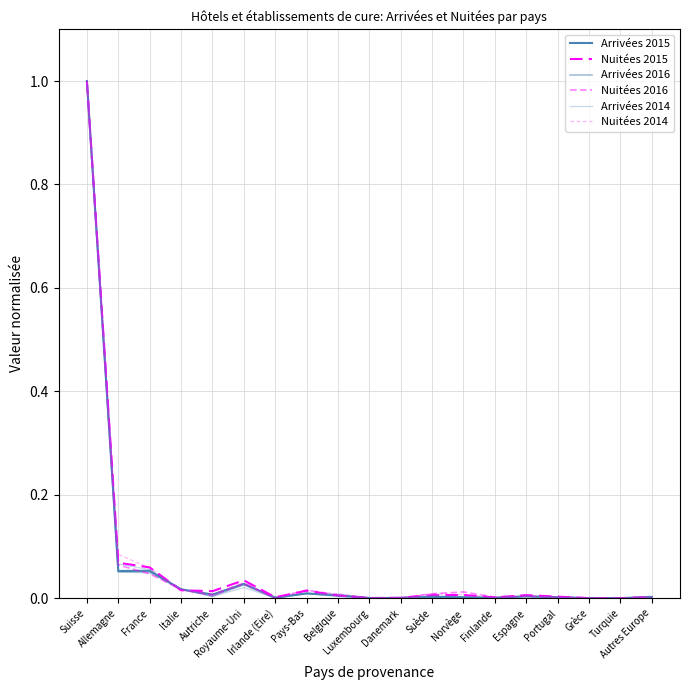

What position from the left is Turquie?

18